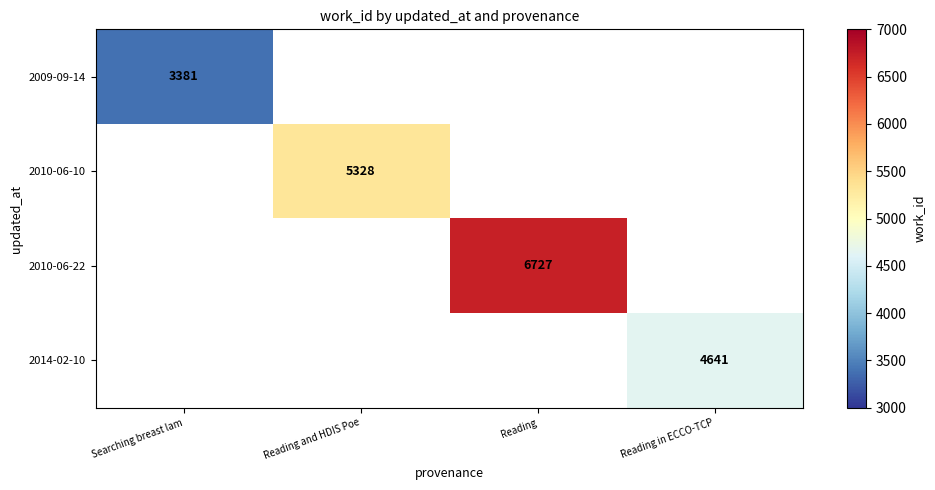

List the labels in order of 2009-09-14 value, largest first.

Searching breast lam, Reading and HDIS Poe, Reading, Reading in ECCO-TCP